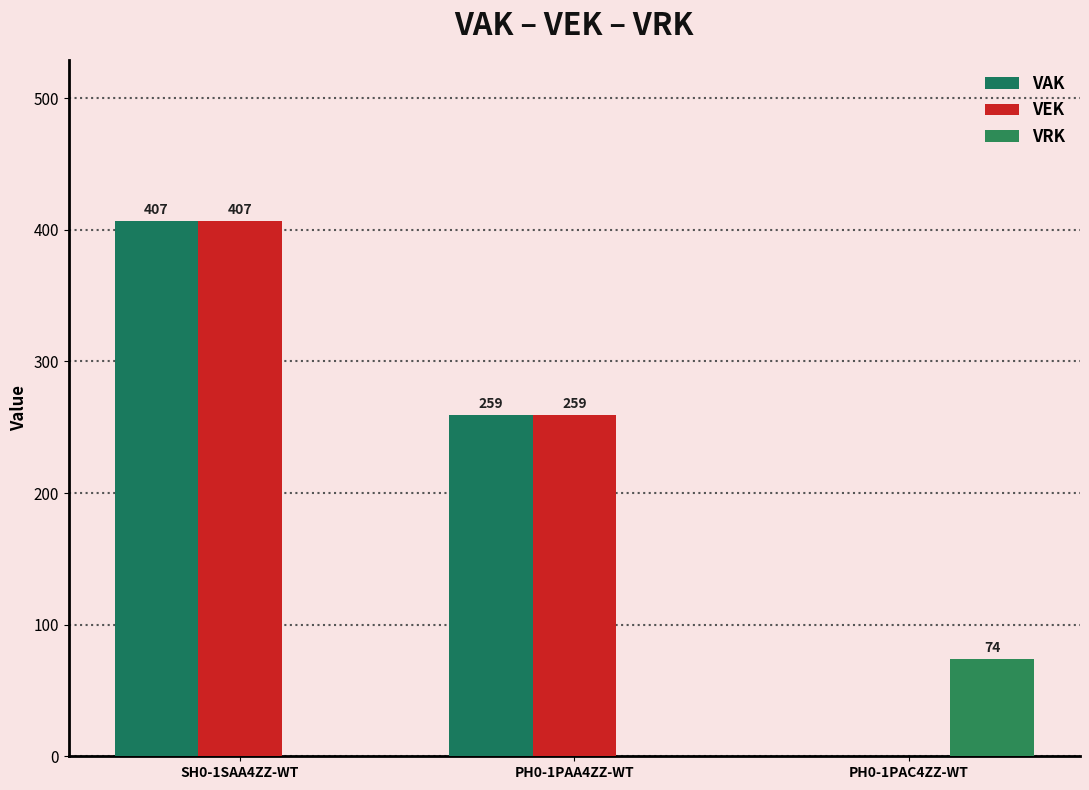

What is the total value across all series at SH0-1SAA4ZZ-WT?

814